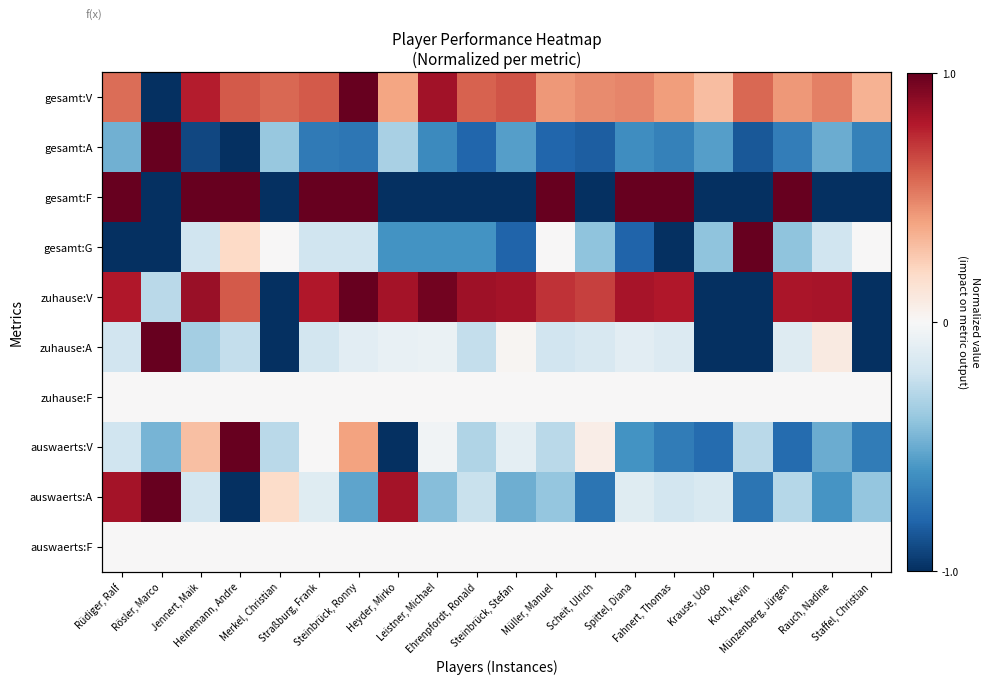

What is the difference between the highest and lowest values at Rösler, Marco?

2.0